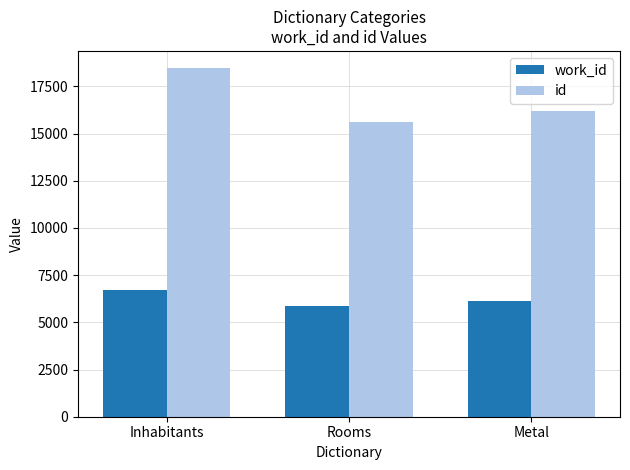

Which series has the largest range (max minus min)?

id